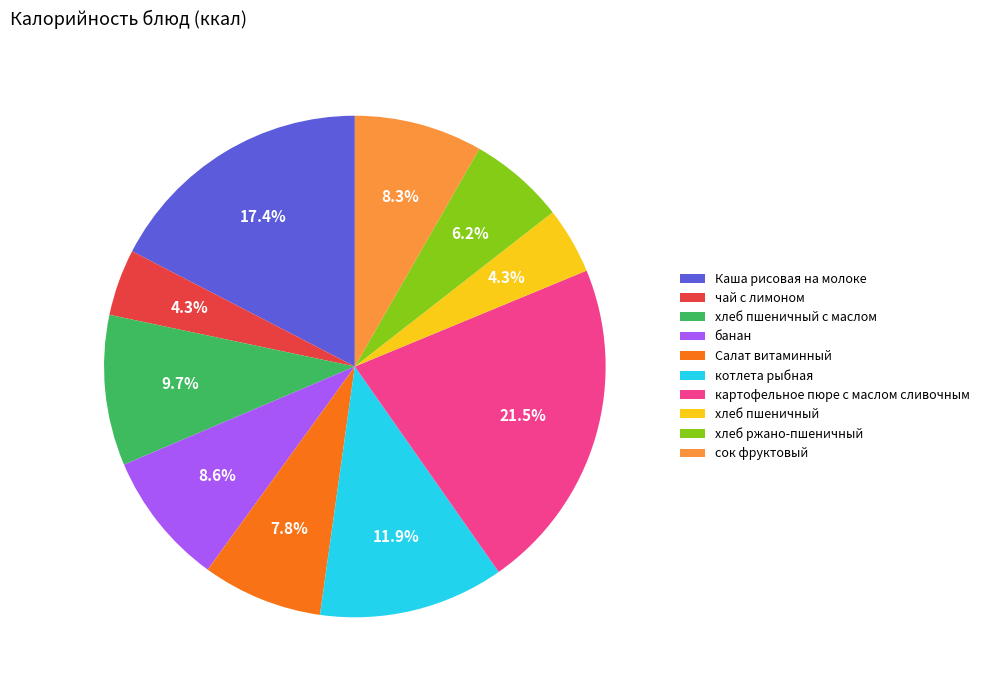

Is it true that хлеб пшеничный с маслом is 10% of the pie?

True